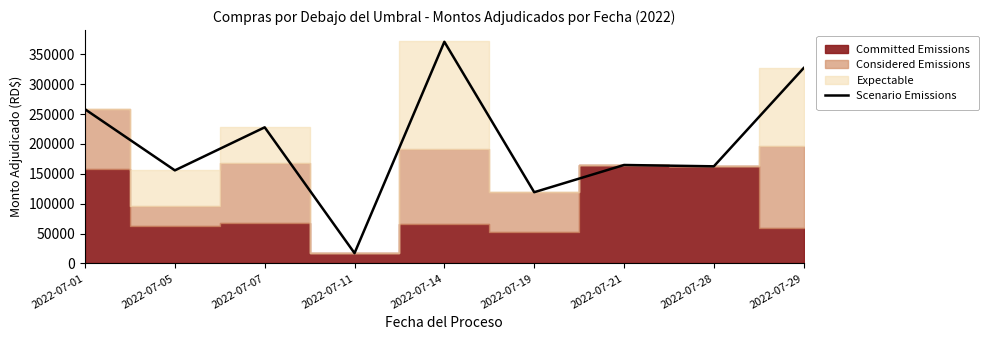

At which category does the data reach its first local peak?

2022-07-07